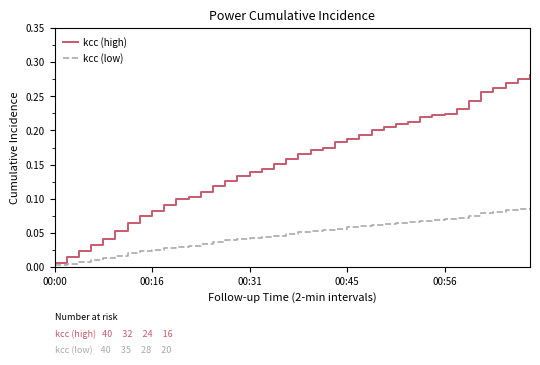

What is the sum of all kcc (high) values?

6.1